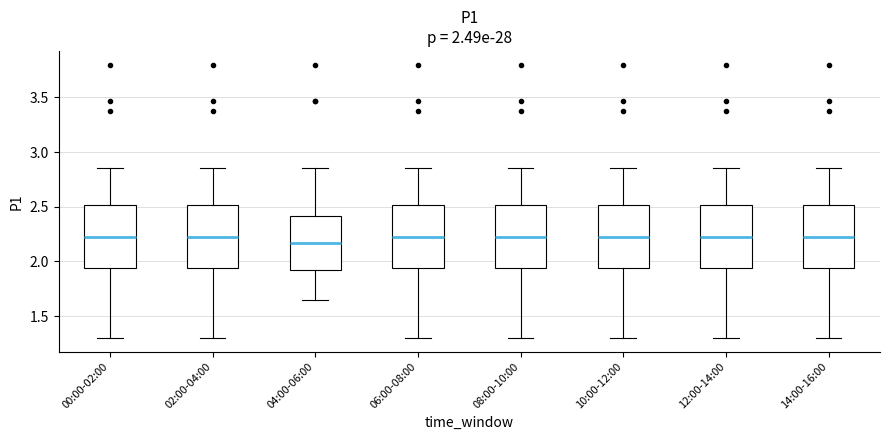

Which box's median line is the lowest?

04:00-06:00